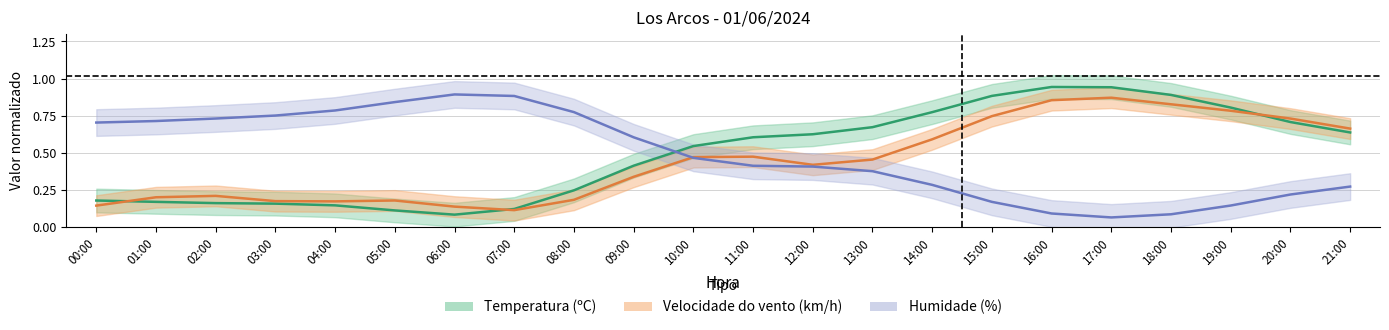

At which category is the sum across all series the highest?

14:00